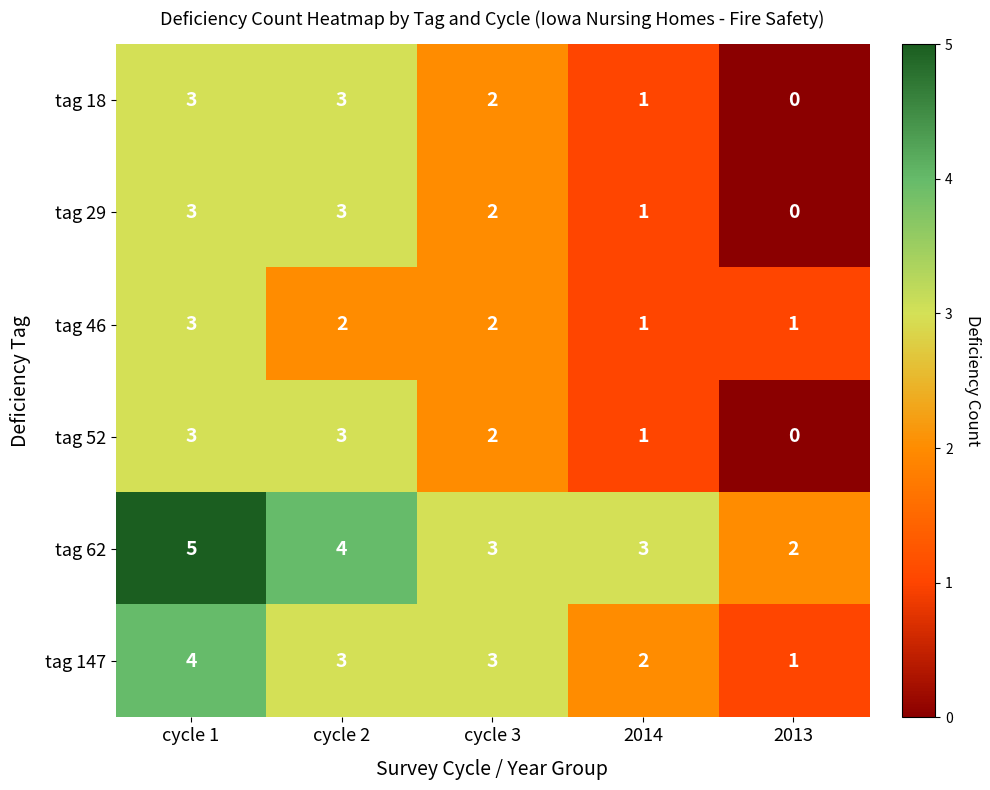

What is the difference between the highest and lowest values at 2014?

2